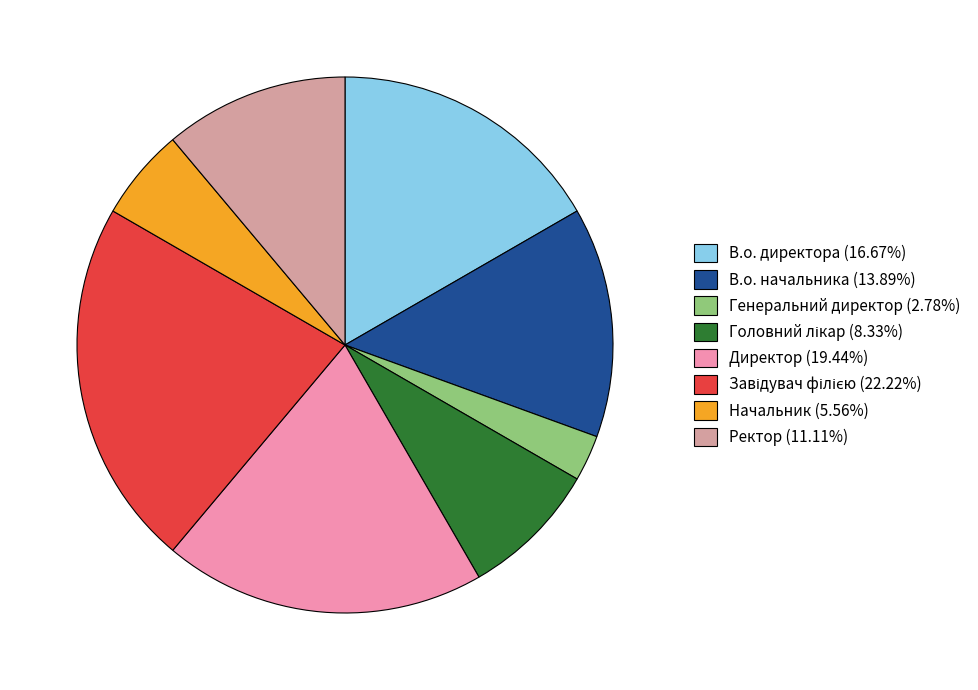

Do Ректор (11.11%) and Директор (19.44%) together represent more than half of the pie?

No